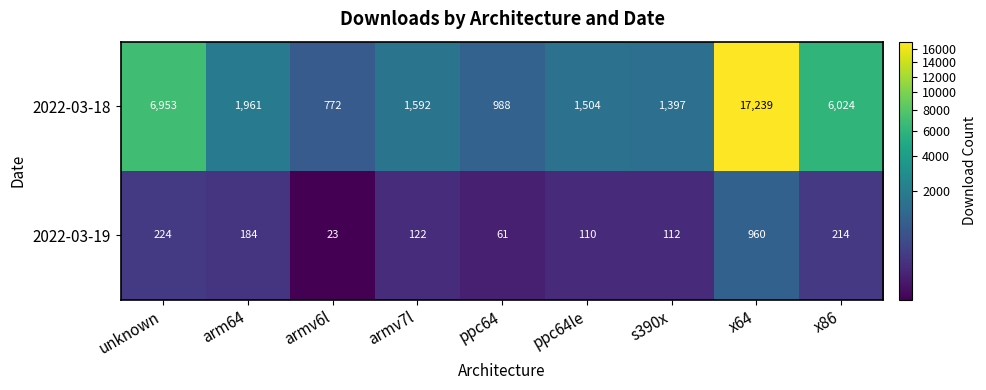

What is the maximum value shown in the chart?

17239